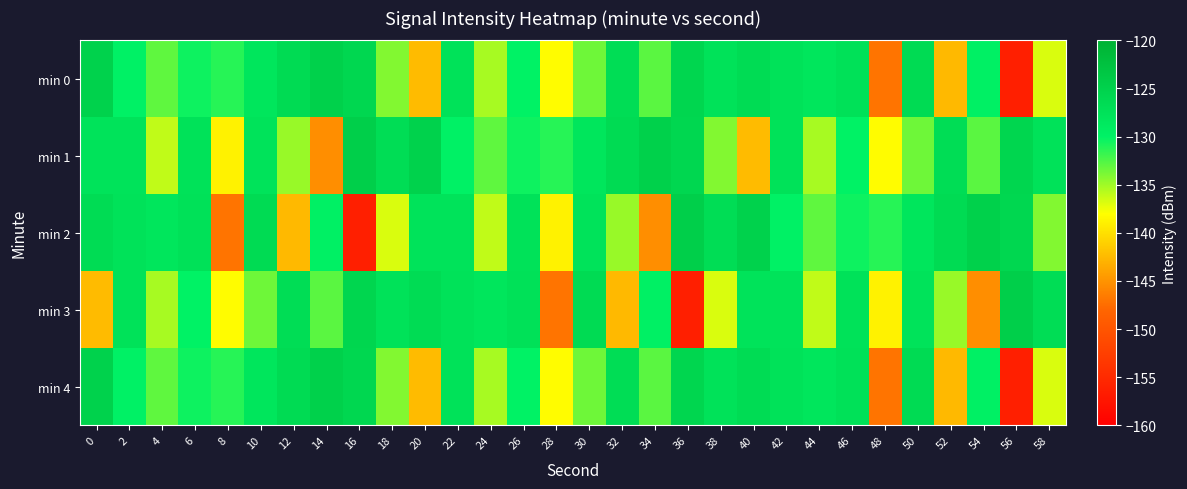

At which category is the sum across all series the highest?

42